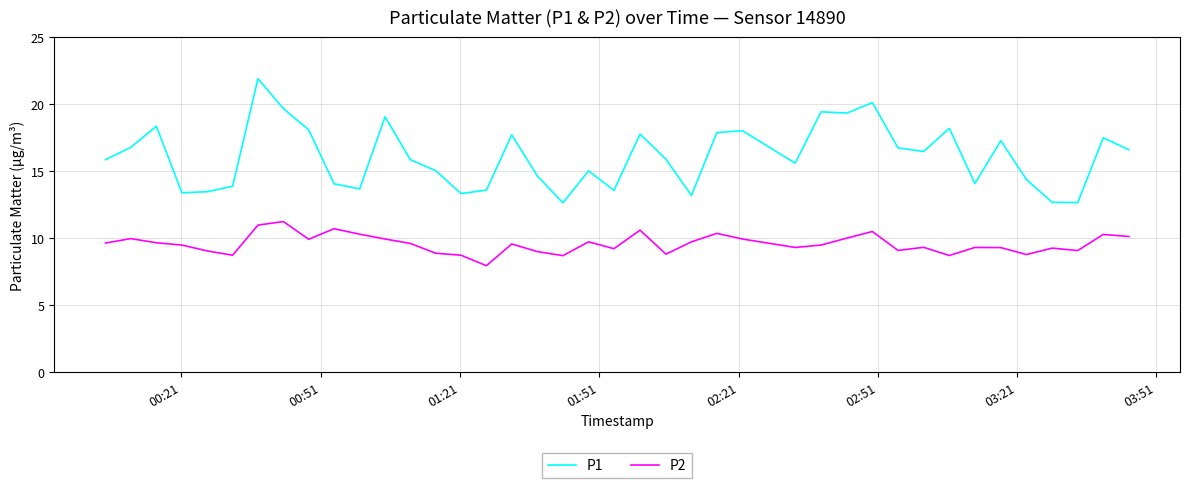

Which series has the largest range (max minus min)?

P1